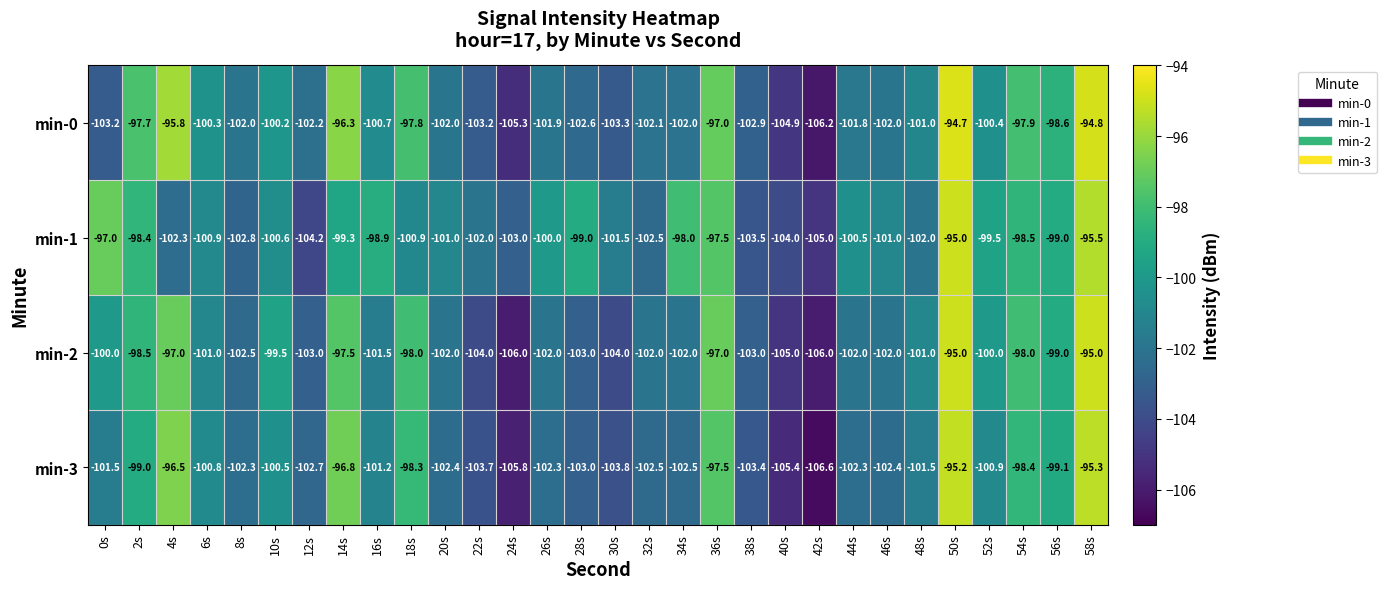

Is the value of min-3 at 4s greater than the value of min-0 at 10s?

Yes